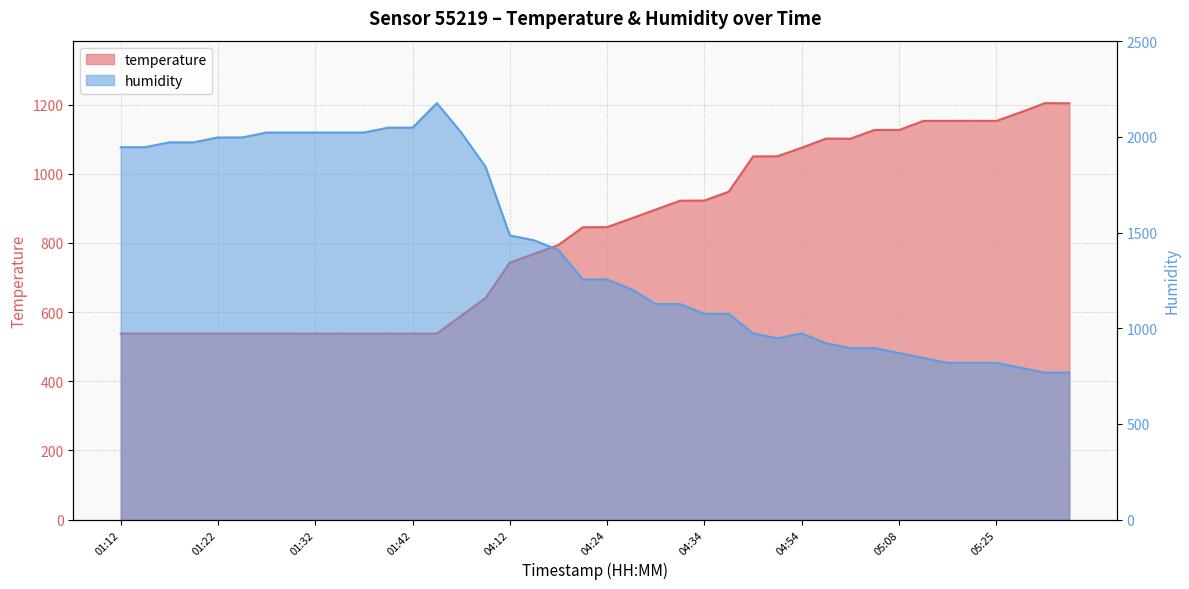

Rank the series at 04:51 from lowest to highest value.

humidity, temperature